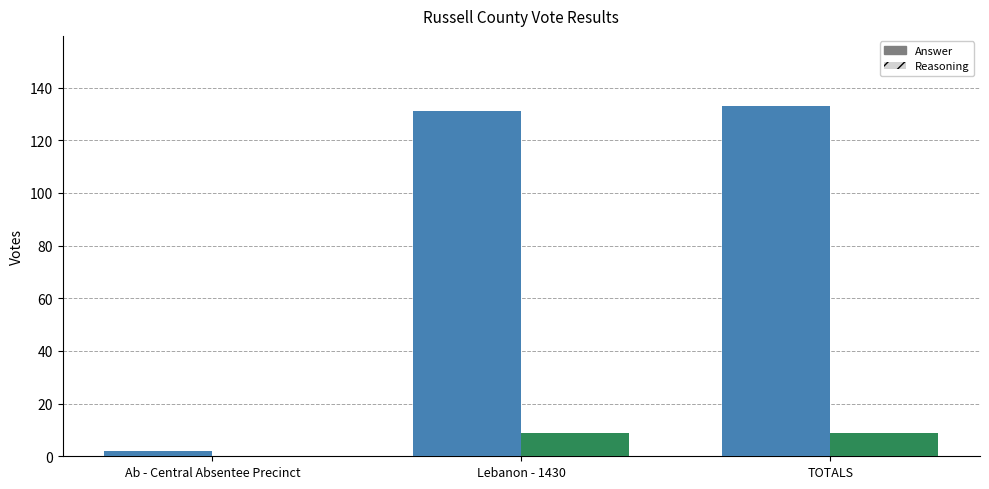

What is the difference between the highest and lowest values at Lebanon - 1430?

122